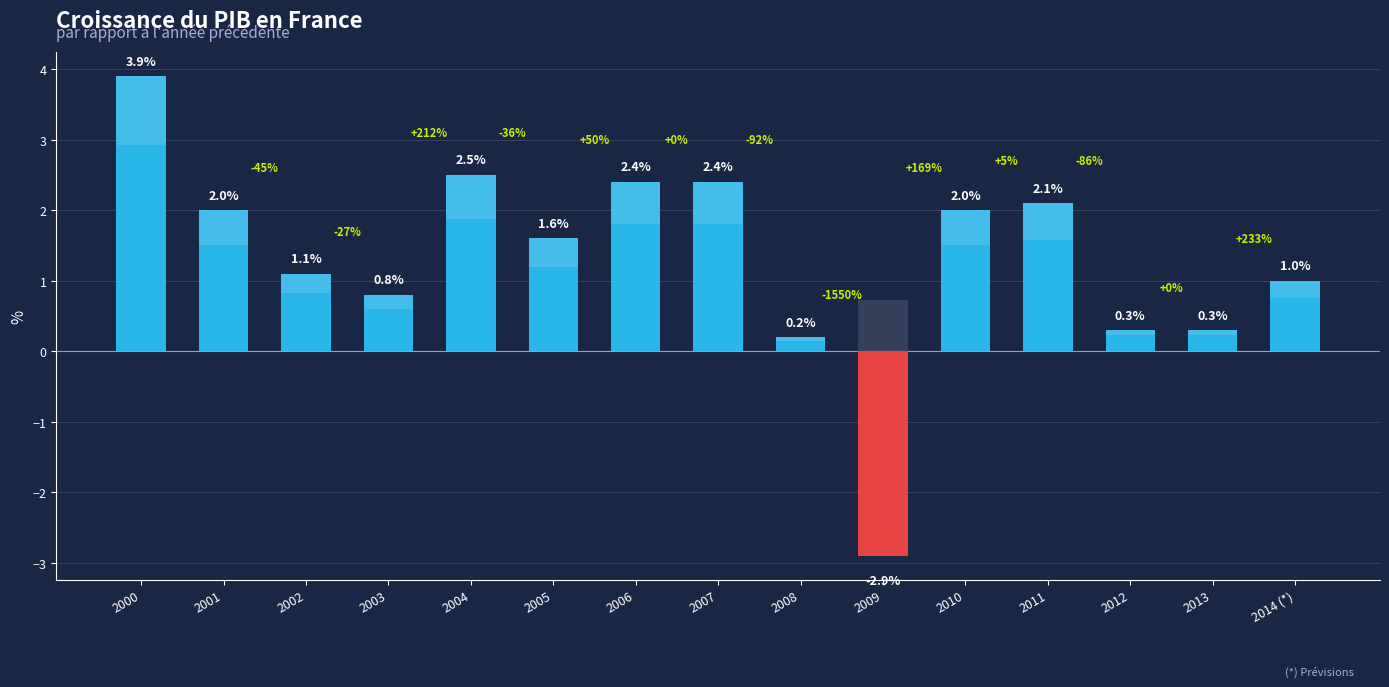

How many bars are there in total?

15